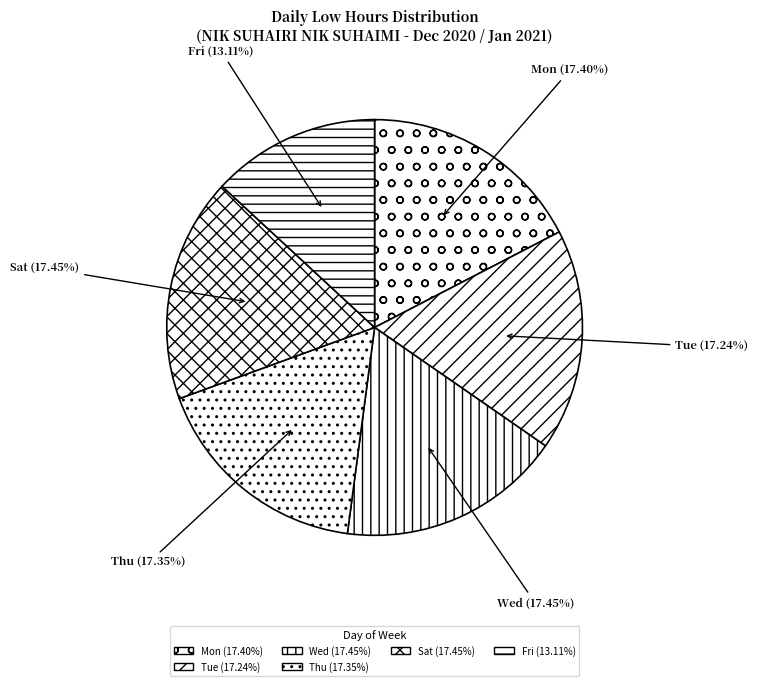

What is the smallest slice in the pie chart?

Fri